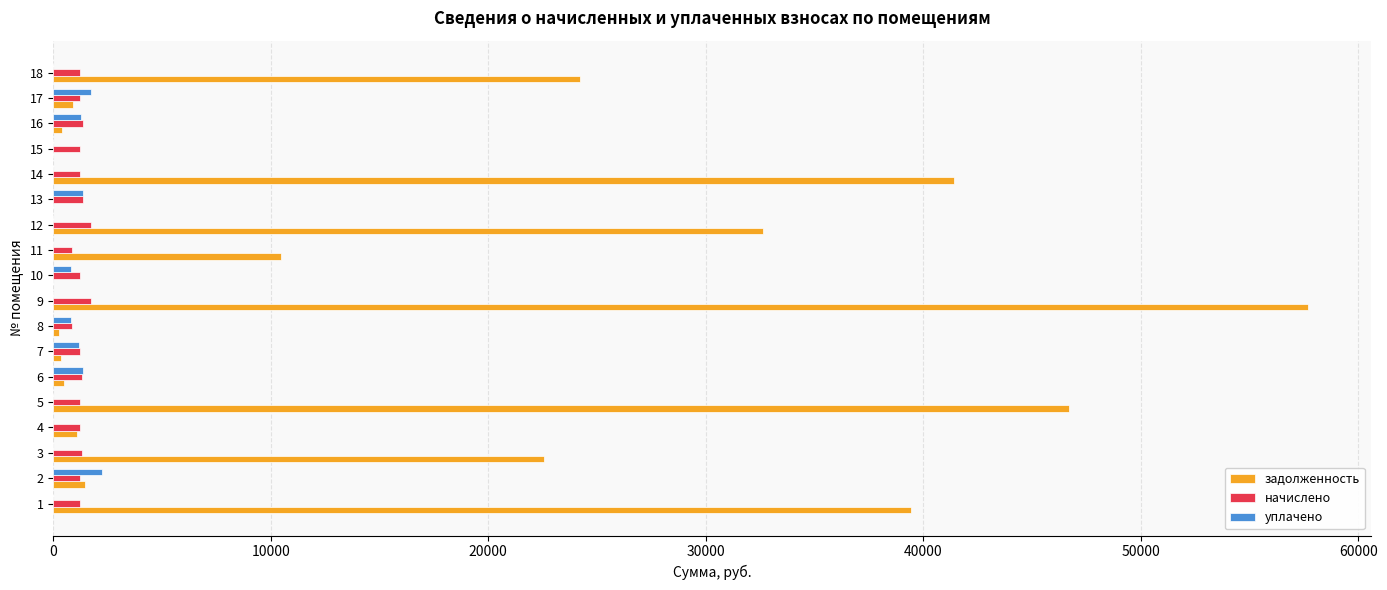

What is the sum of the задолженность values at 11 and 10?

10470.8